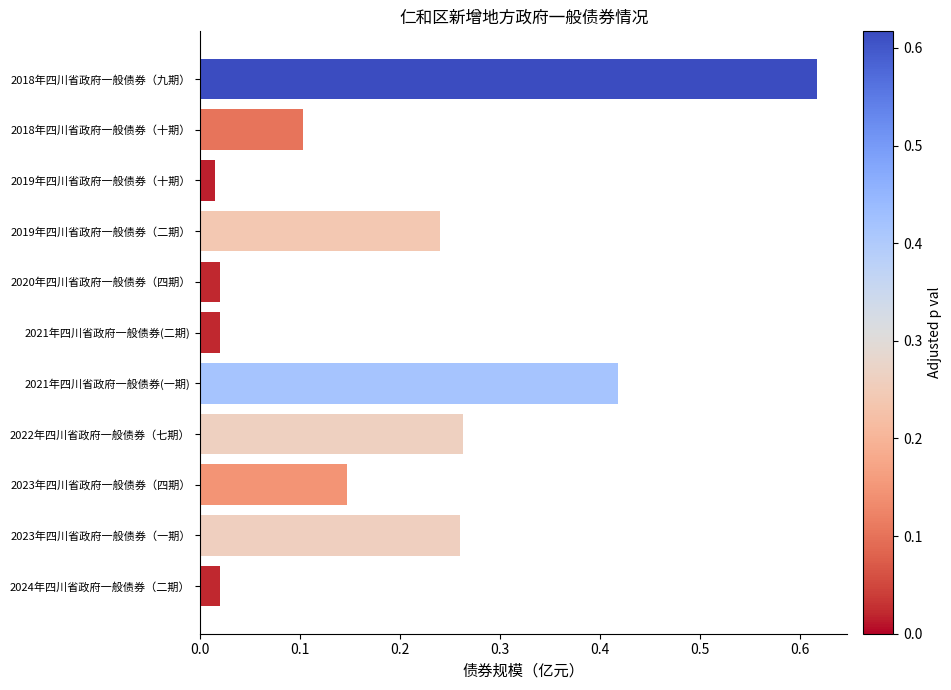

What is the sum of the values at 2018年四川省政府一般债券（九期） and 2022年四川省政府一般债券（七期）?

0.9